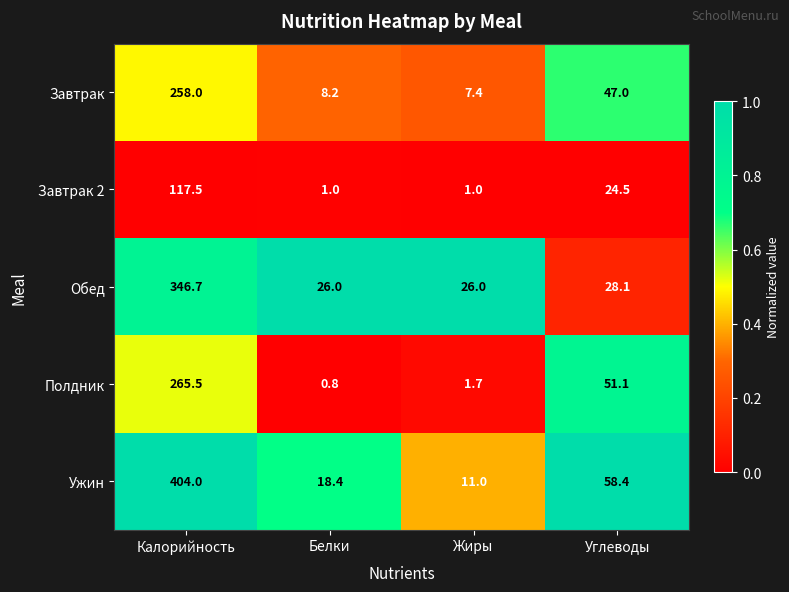

List the series in order of their peak value, highest first.

Ужин, Обед, Полдник, Завтрак, Завтрак 2